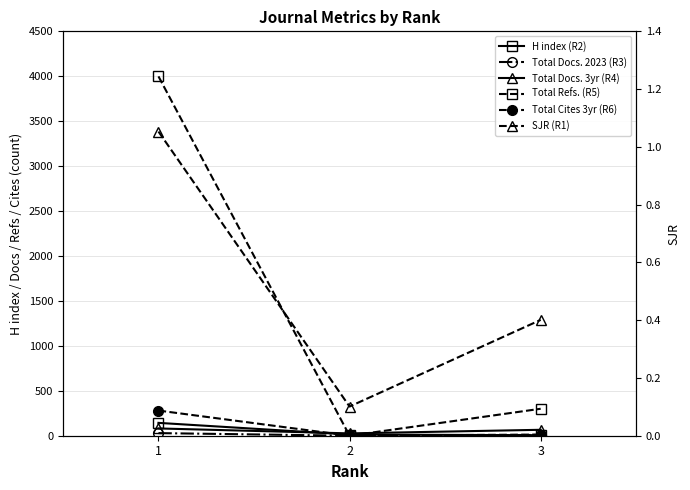

Where is H index (R2) nearest to the value 74?

2